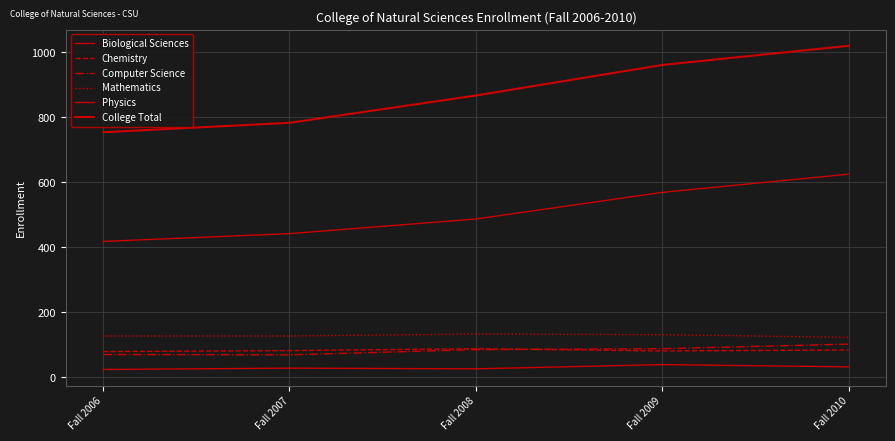

Which series has the largest total across all categories?

College Total